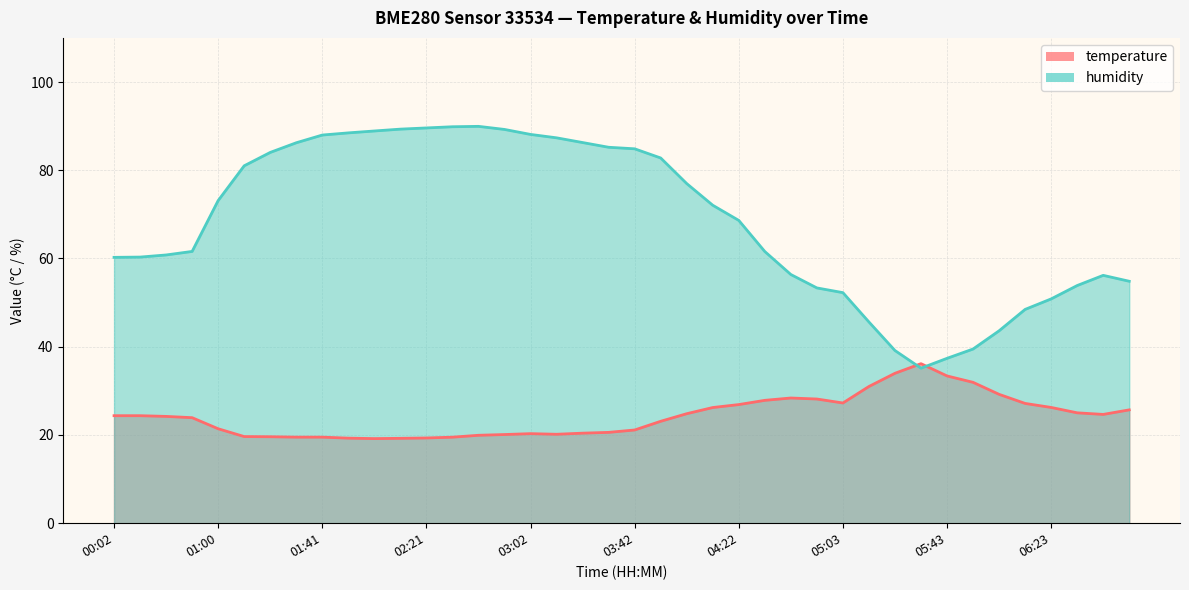

How many times do temperature and humidity cross each other?

2